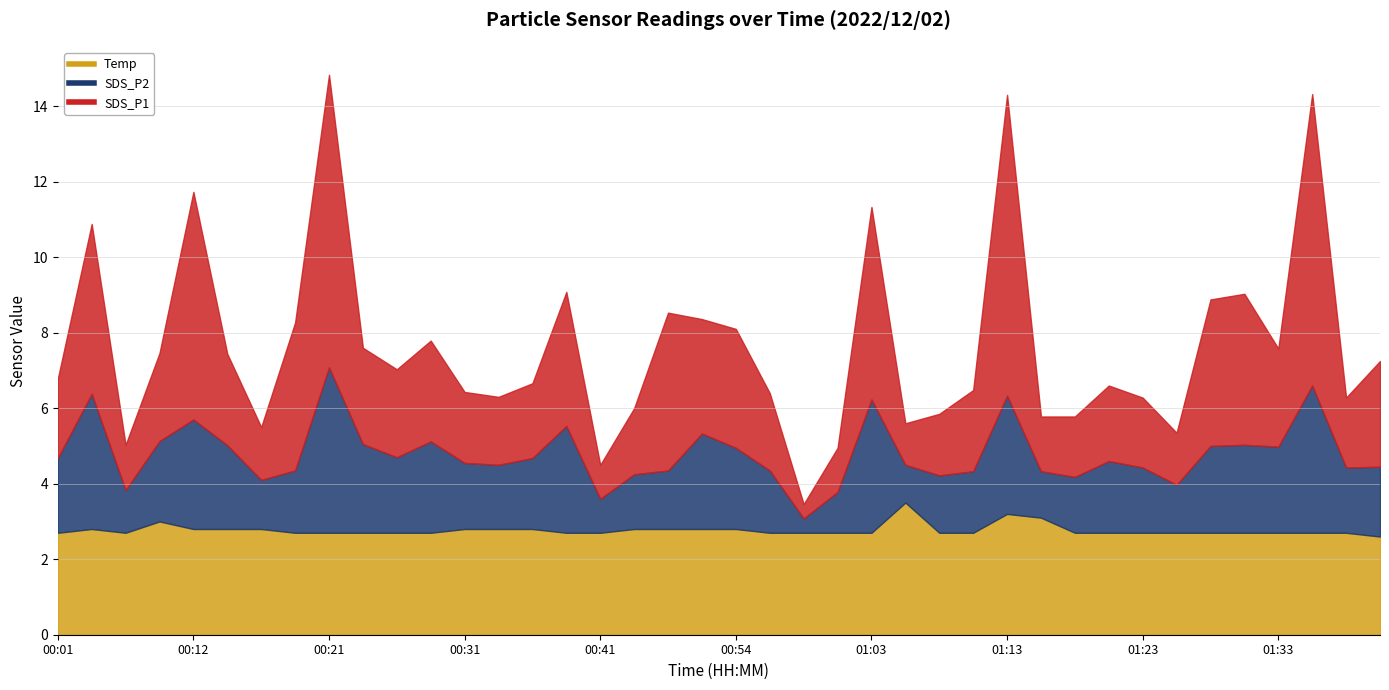

Count the Temp values in the range 2 to 3.

37